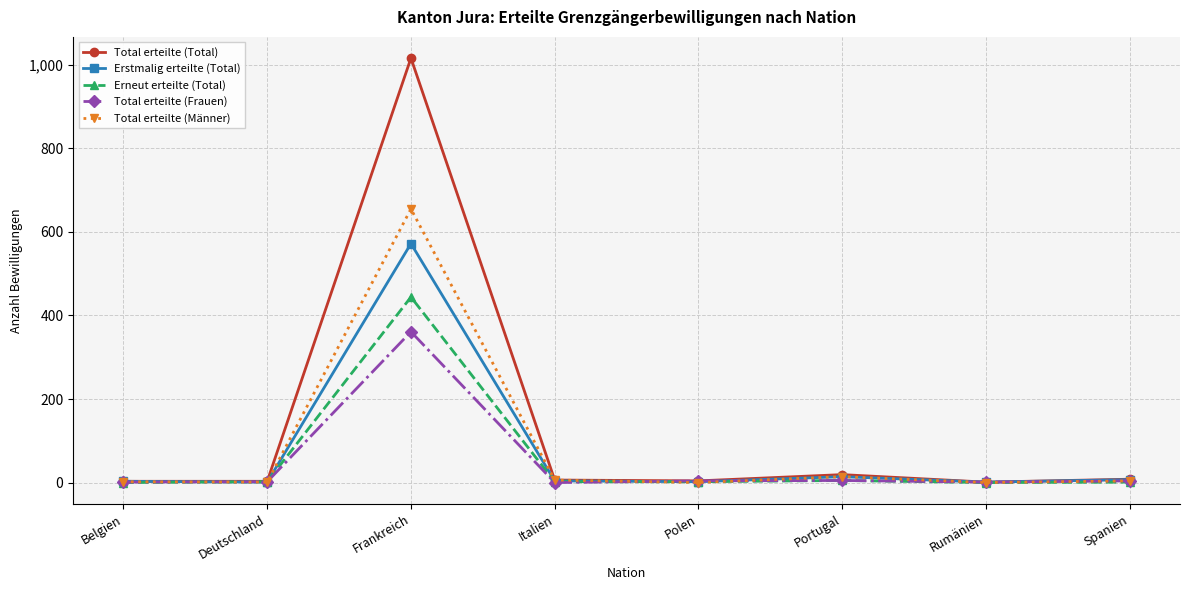

True or false: Total erteilte (Total) has a value of 3 at Deutschland.

True